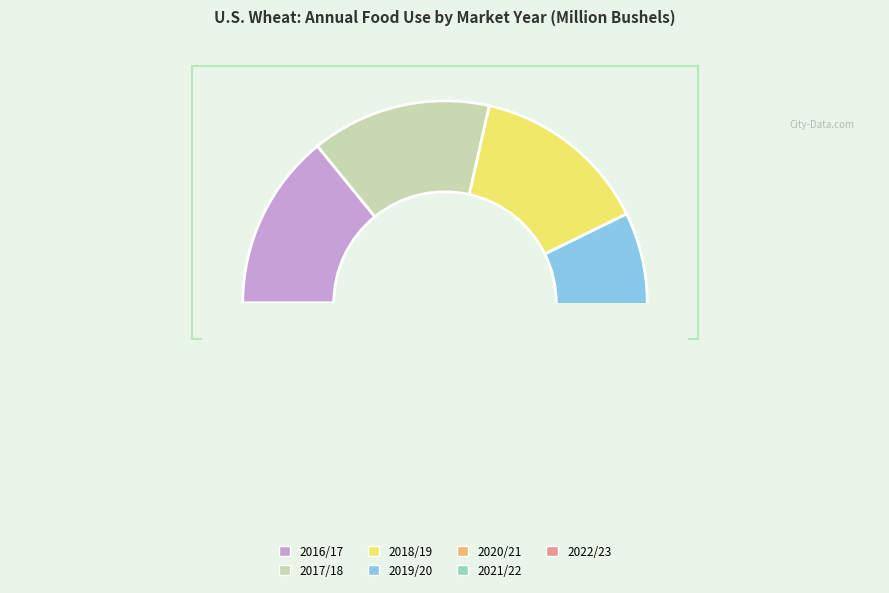

Is there a majority slice in this chart?

No